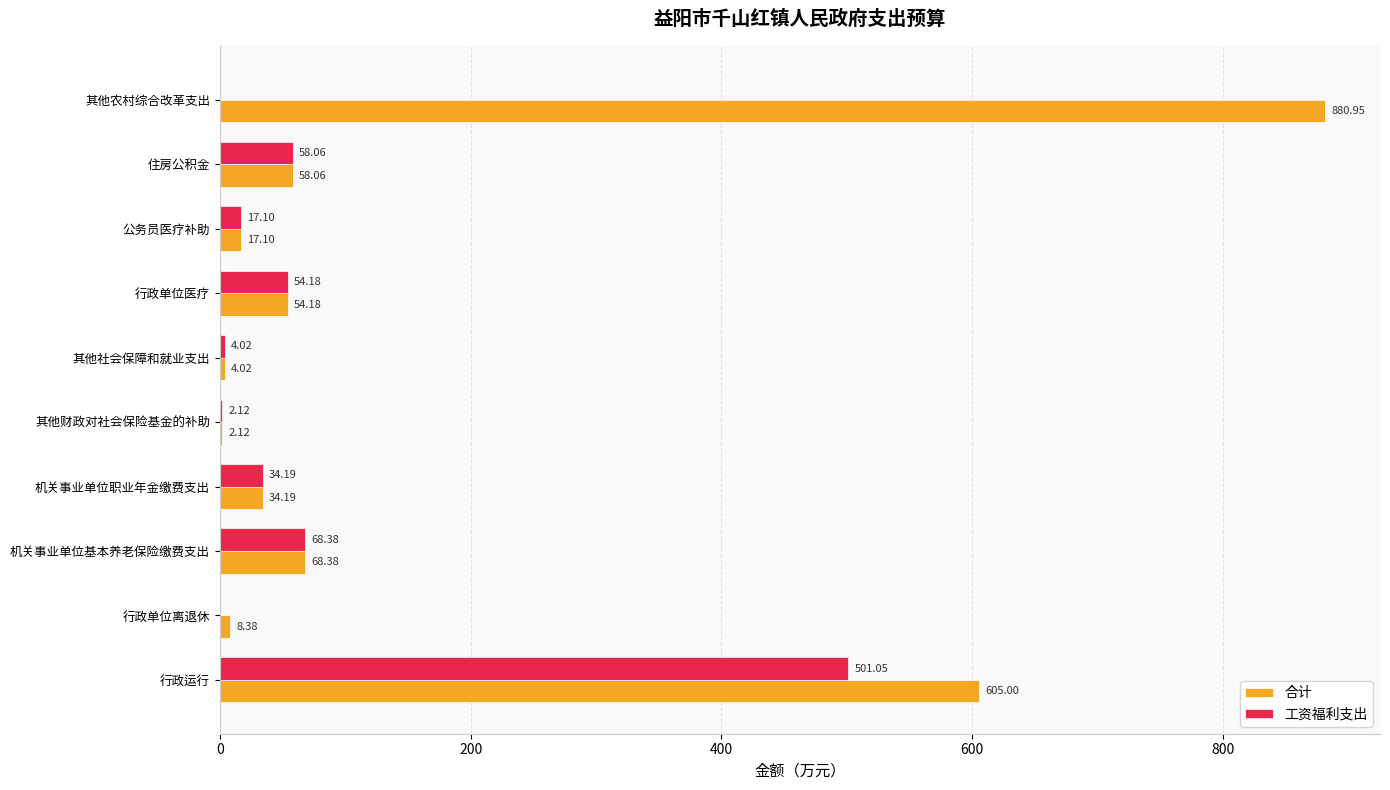

Which series has the largest total across all categories?

合计